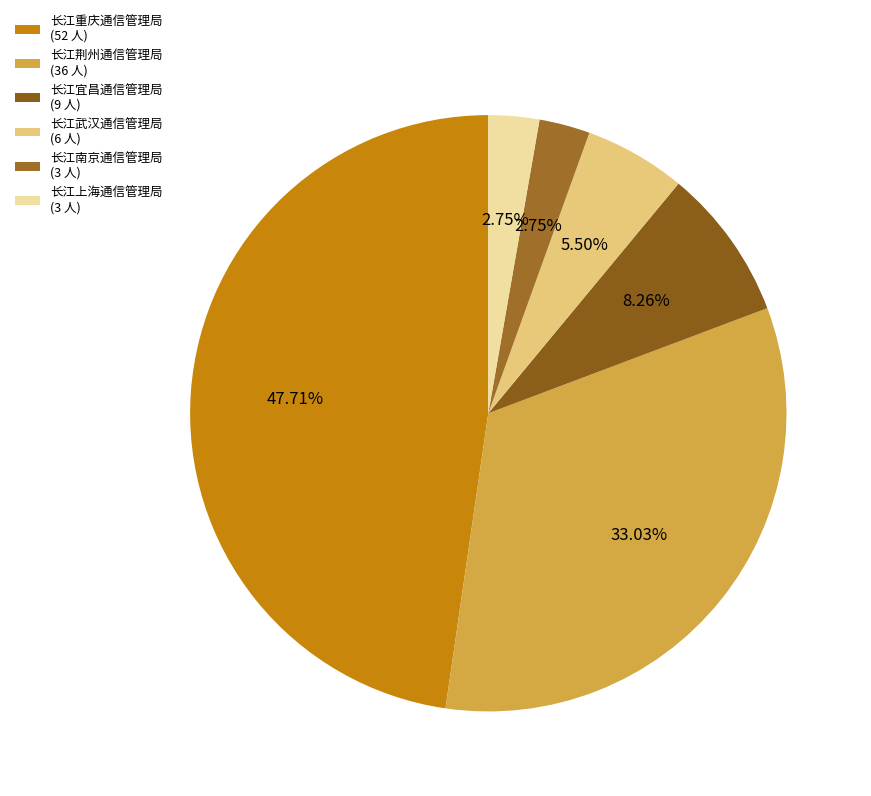

To the nearest percent, what is the difference between the largest and smallest slice percentages?

45%